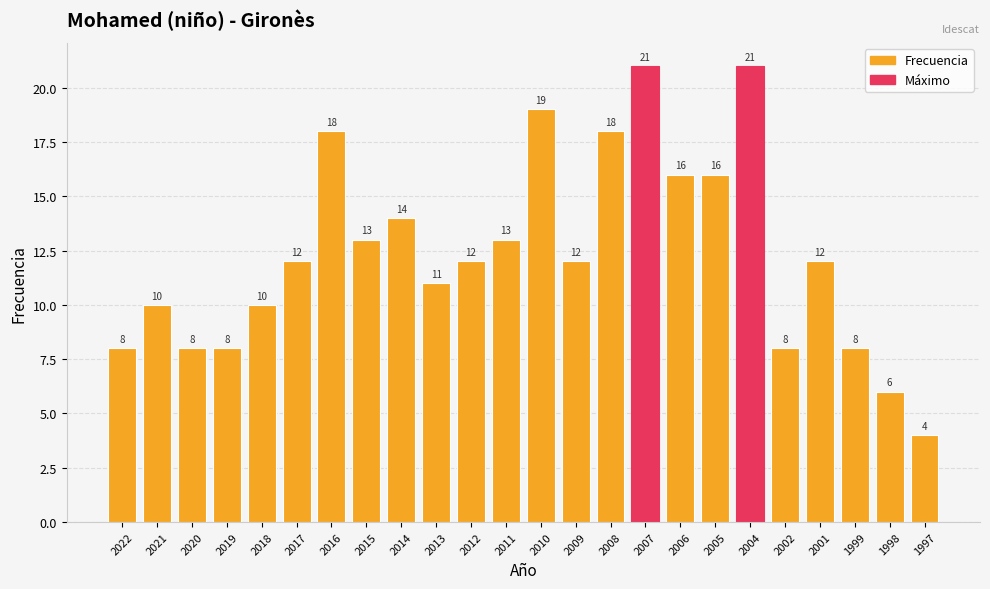

How many categories are shown in the chart?

24